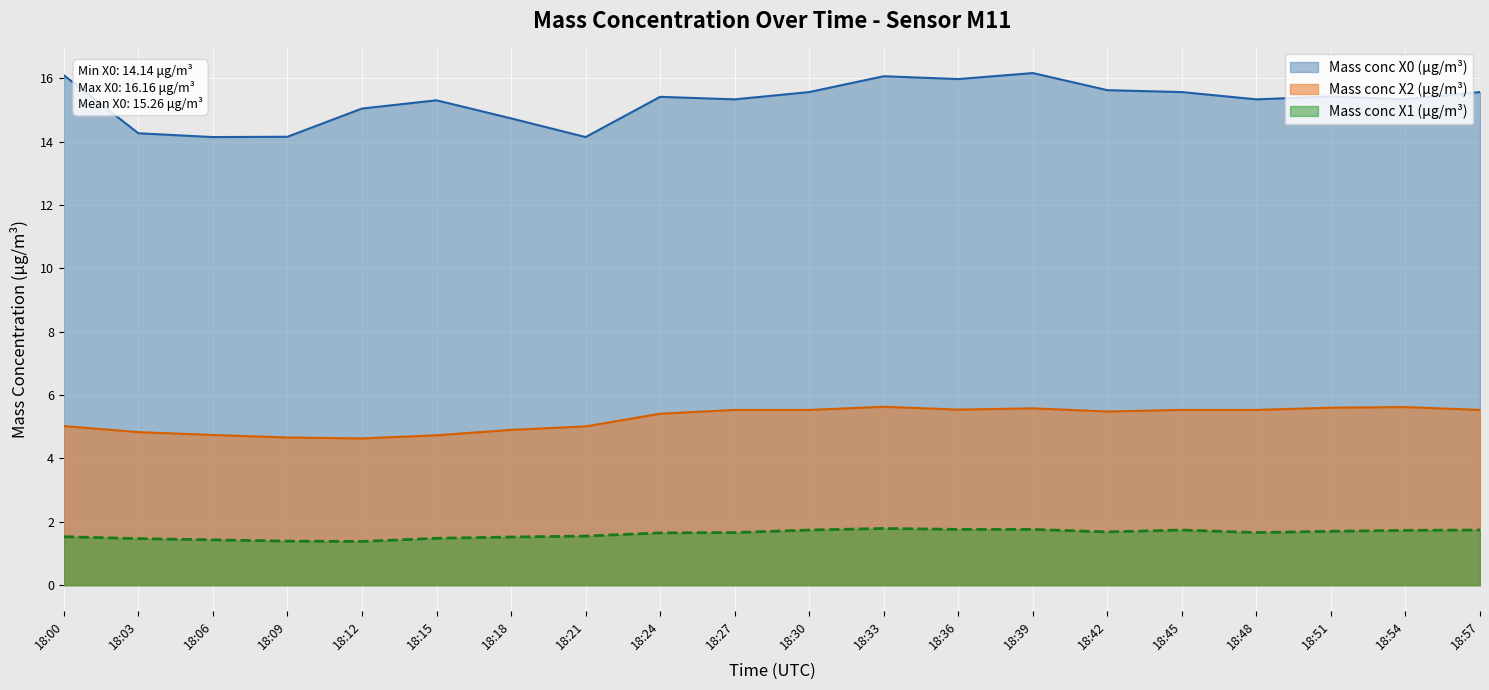

Does the chart display data point markers on the line(s)?

No